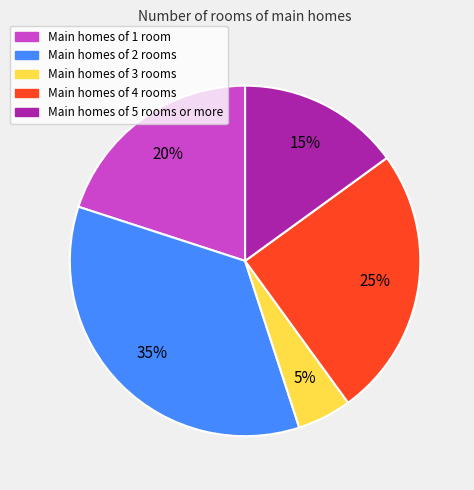

Is there any slice that represents more than half of the pie?

No